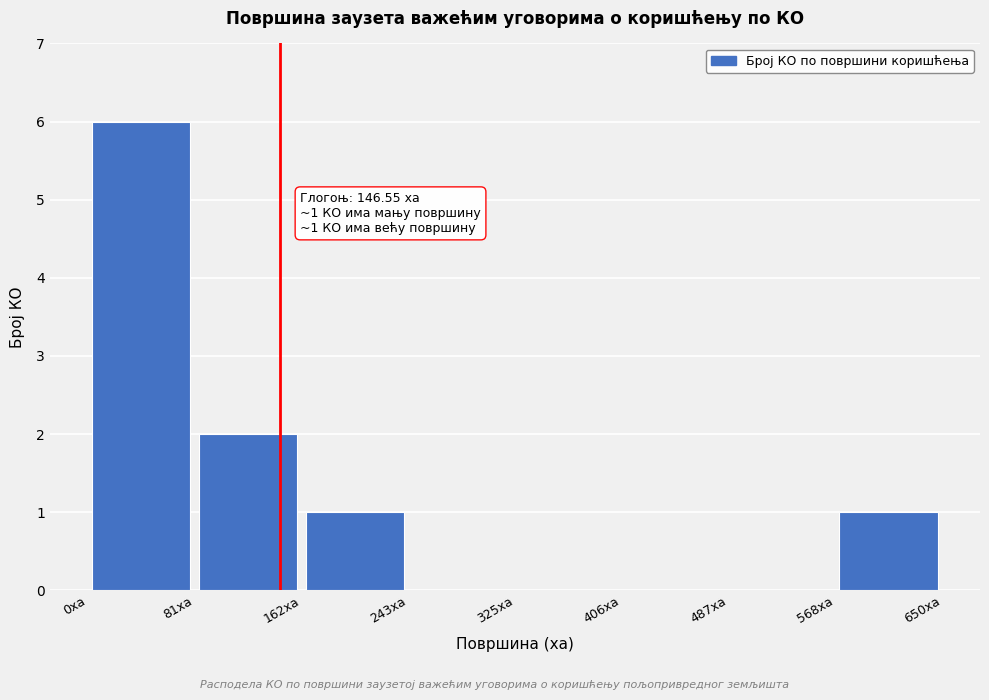

Which range on the x-axis has the tallest bar?

0 to 80